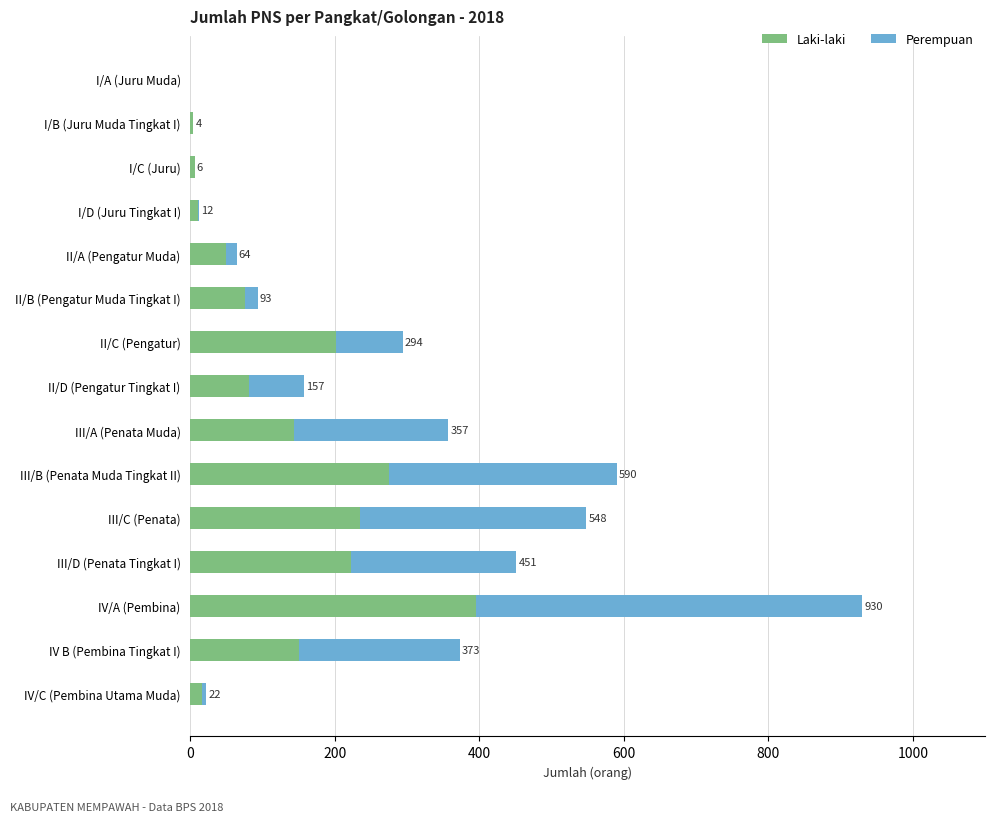

What are all the series names shown in the legend?

Laki-laki, Perempuan